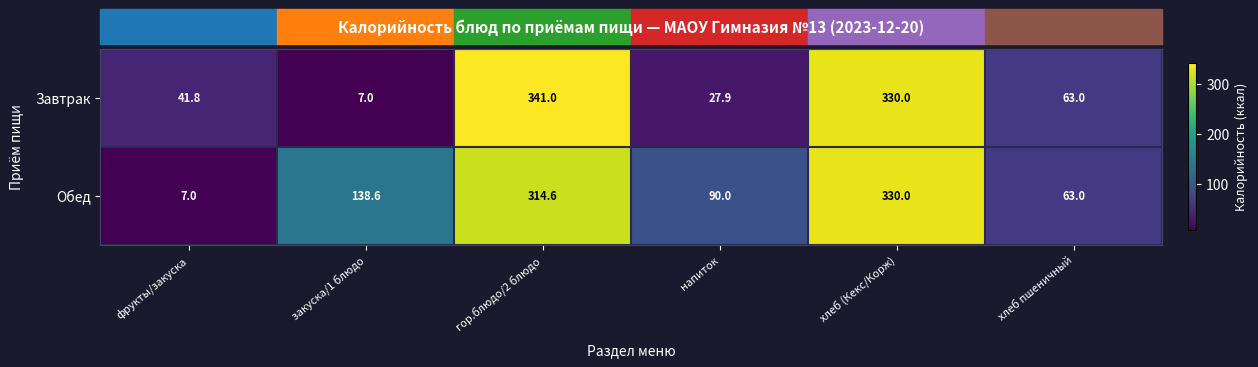

At how many categories does at least one series exceed 182?

2